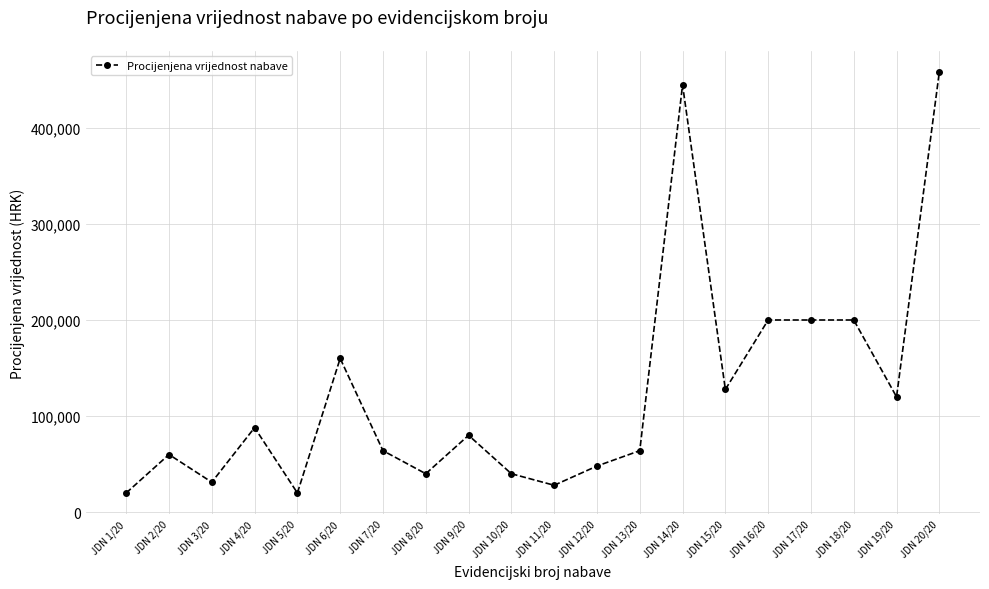

Count the number of data series in this chart.

1